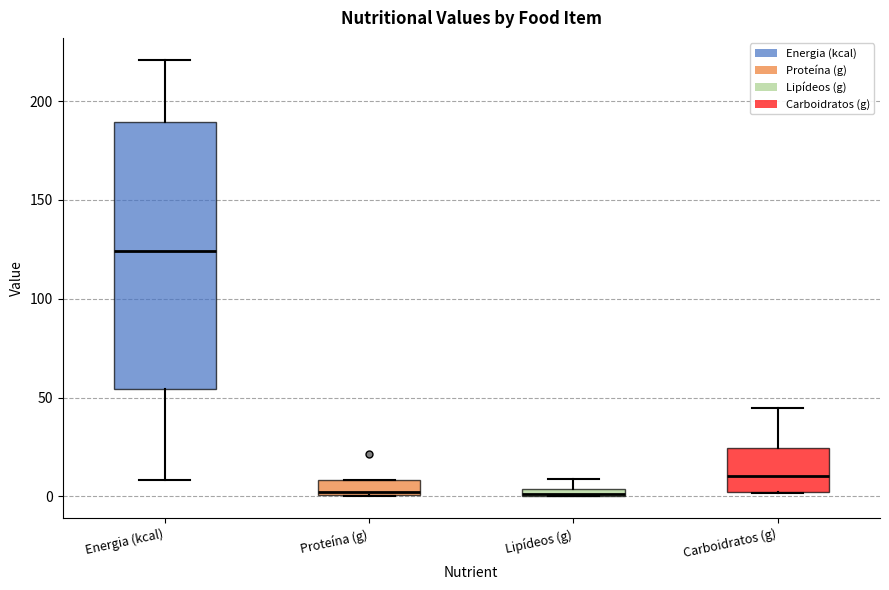

Which box is the tallest, from its lower edge to its upper edge?

Energia (kcal)